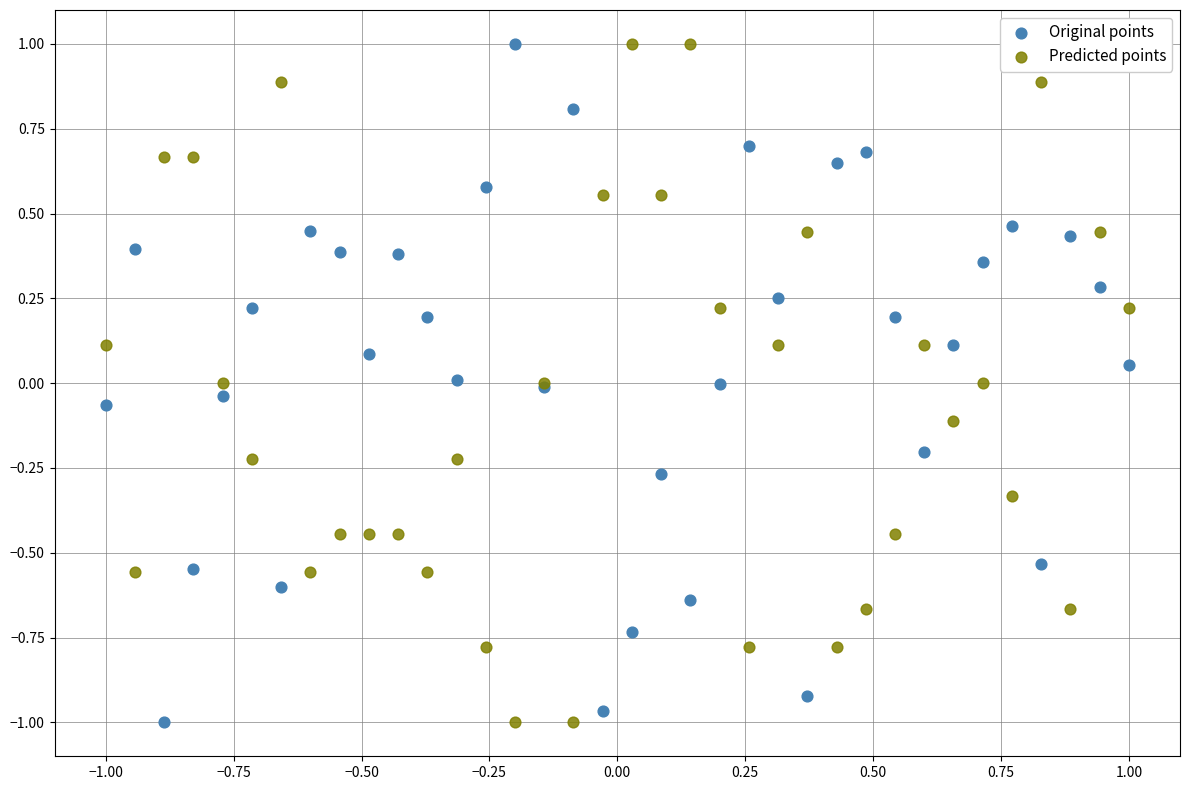

What is the X range (max minus min) for the scatter plot?

2.0